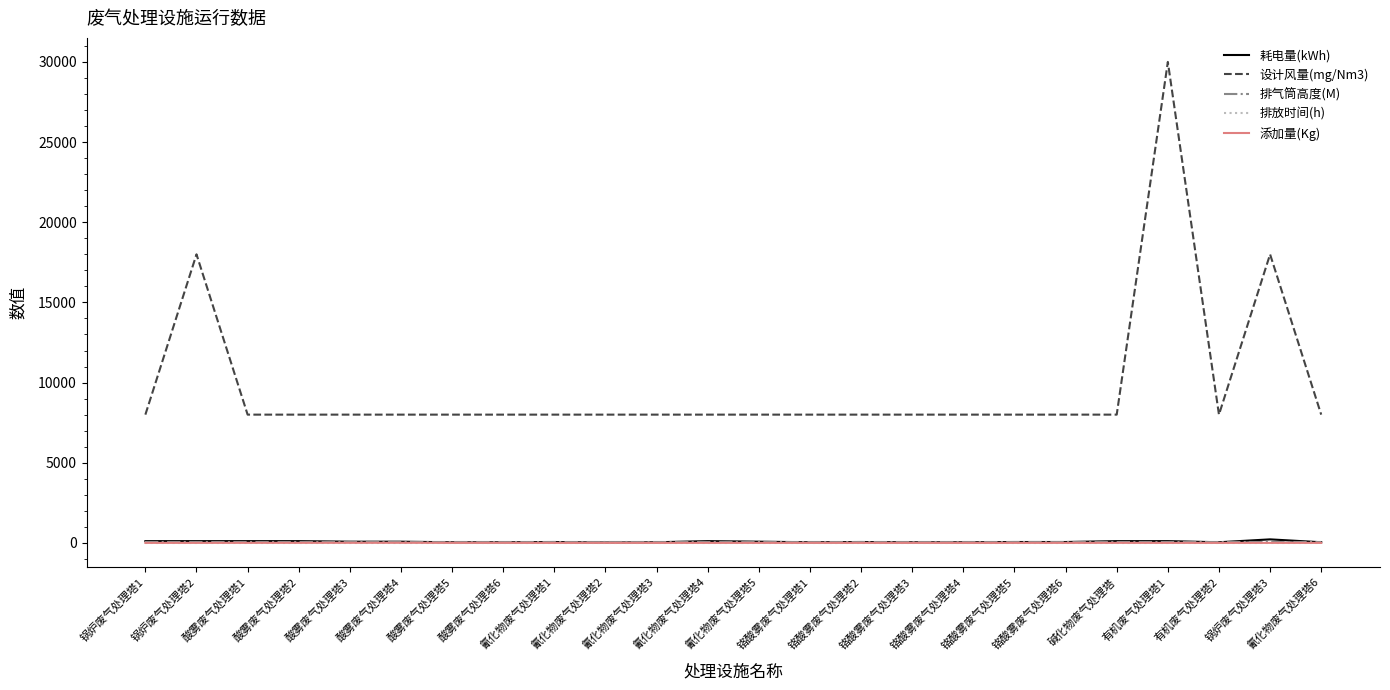

Which series has the largest range (max minus min)?

设计风量(mg/Nm3)